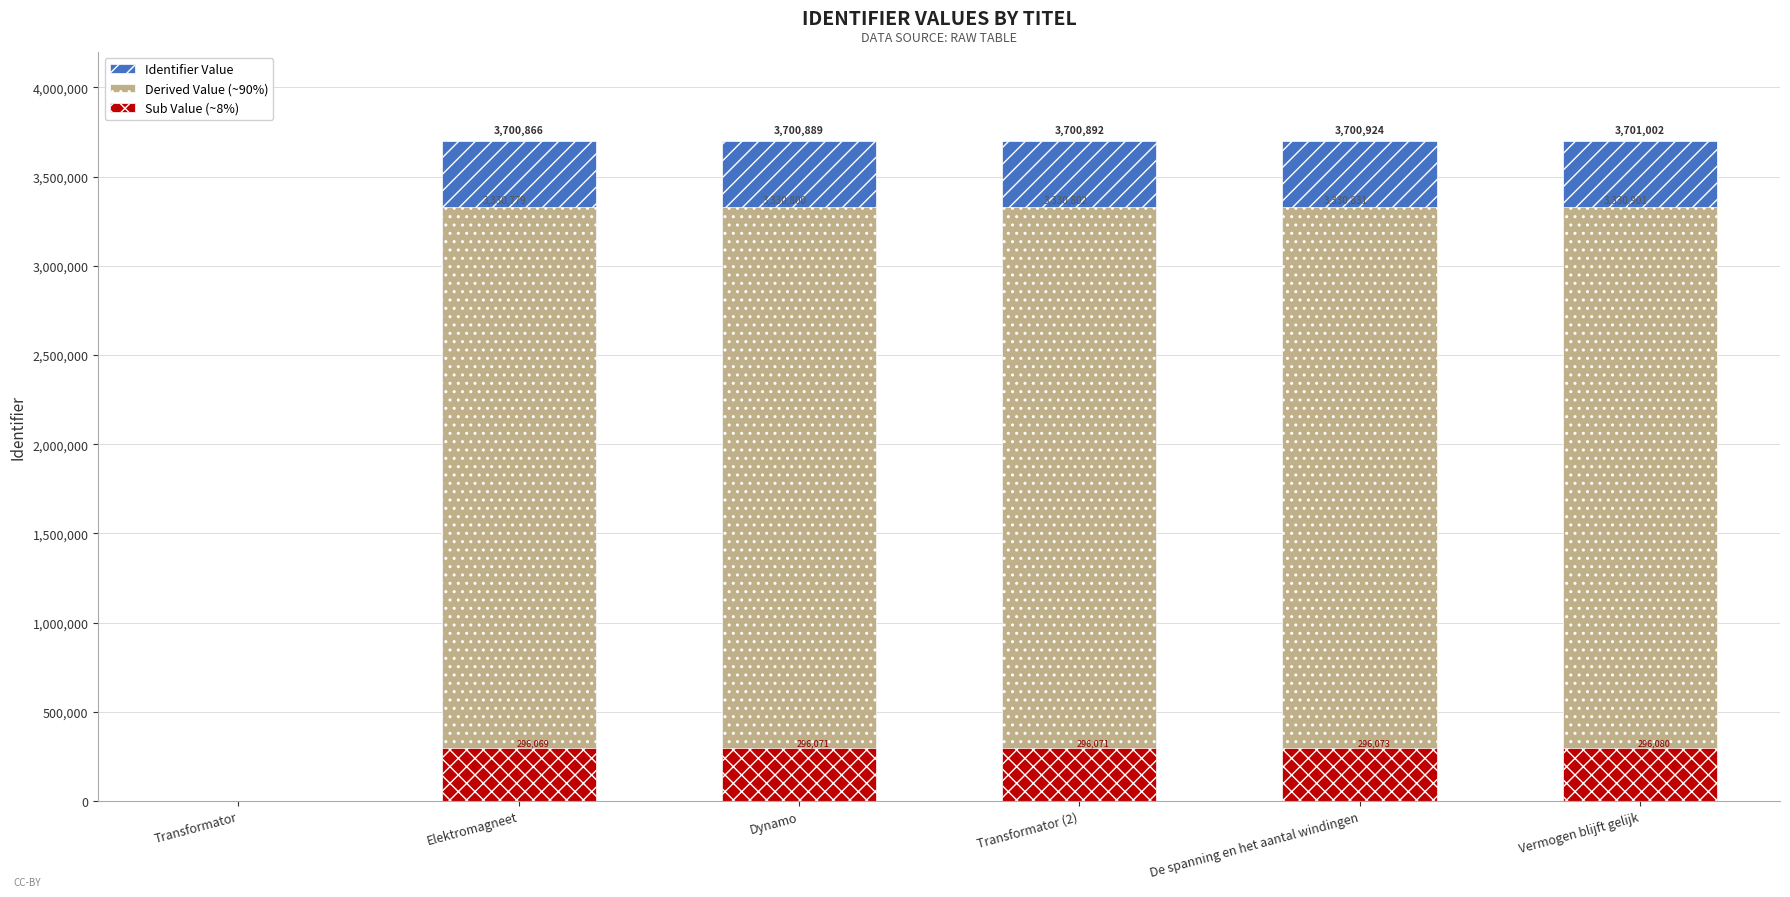

Which has a higher value, Dynamo or Elektromagneet?

Dynamo